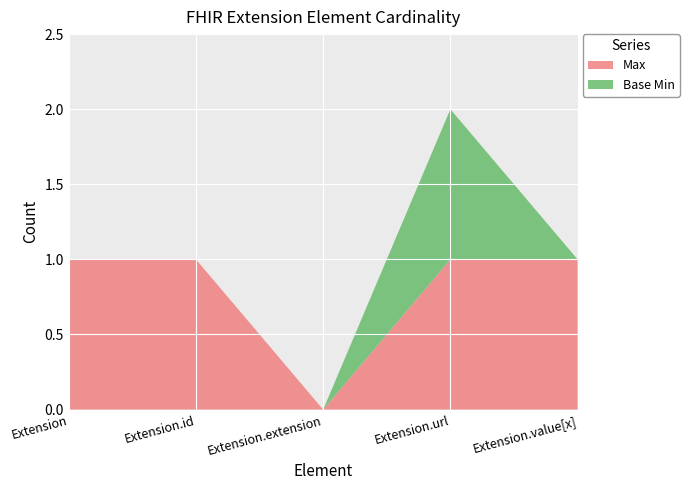

Reading left to right, what are all the values shown in this chart?

Max: 1	1	0	1	1
Base Min: 0	0	0	1	0